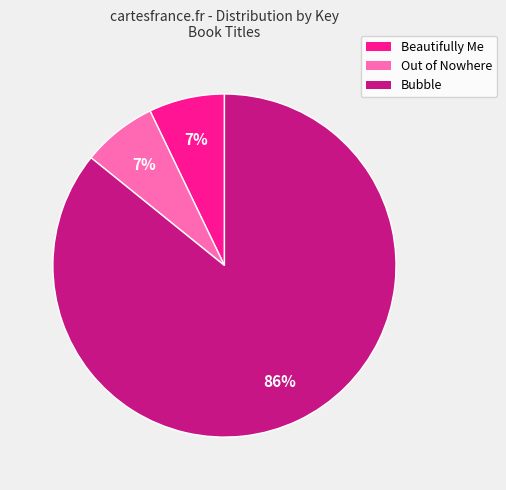

To the nearest percent, what is the difference between the largest and smallest slice percentages?

79%